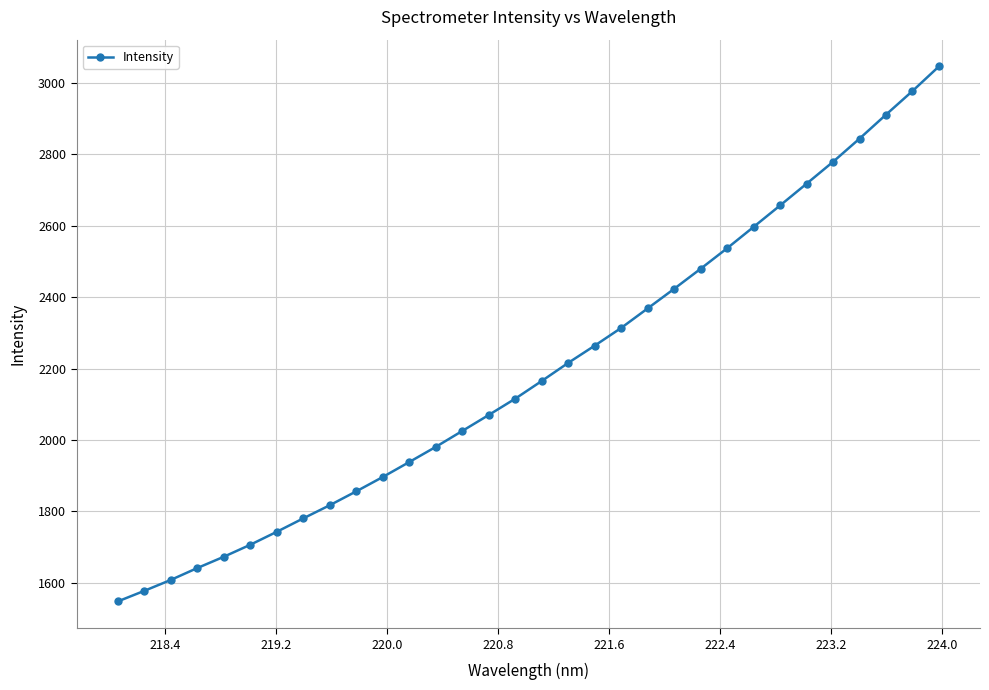

True or false: the data has more than 2 interior local peaks.

False